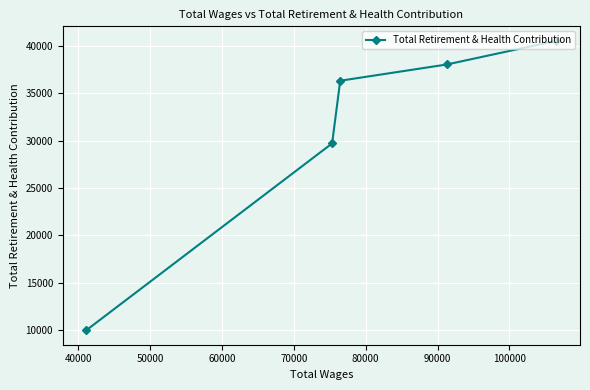

What is the value of the 2nd point from the left?

29702